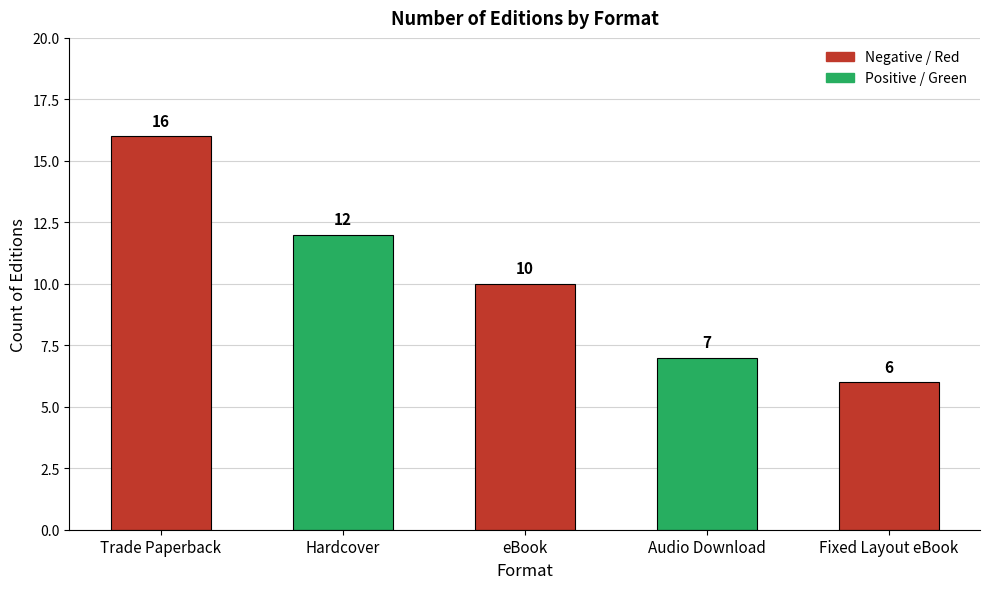

Count the number of categories in the chart.

5